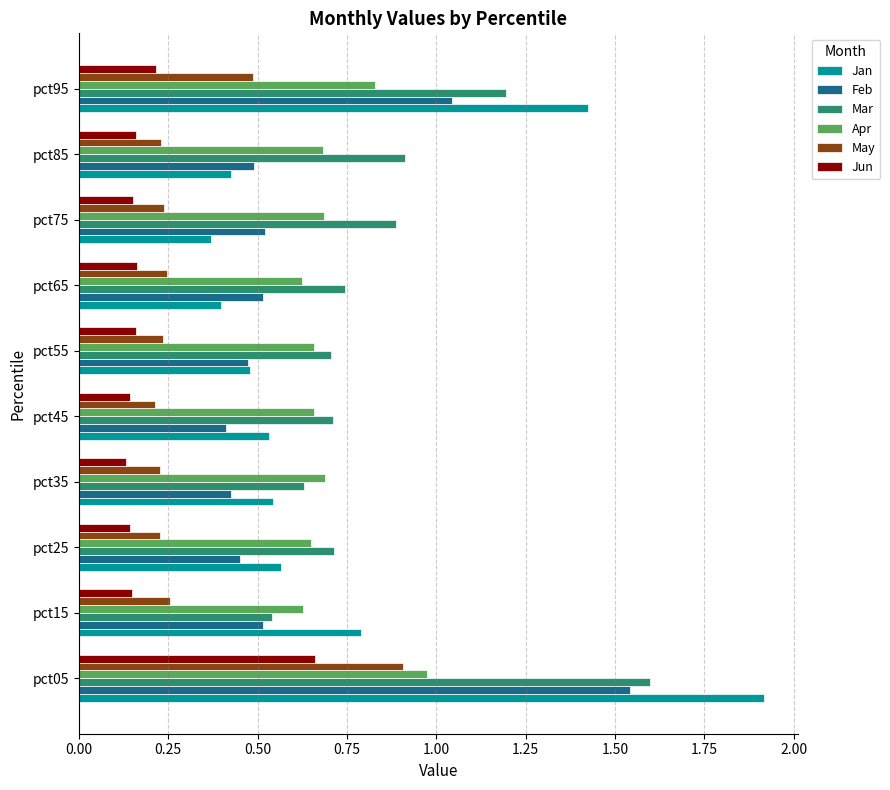

Which series has the largest total across all categories?

Mar